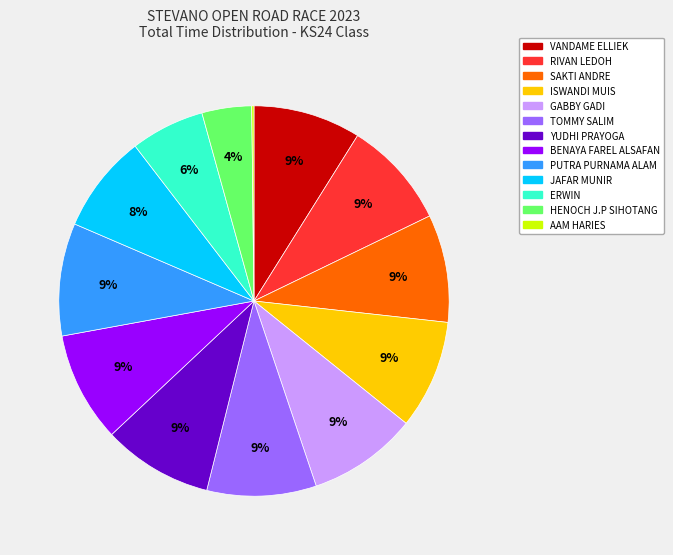

Combined, do VANDAME ELLIEK and PUTRA PURNAMA ALAM account for over 50%?

No